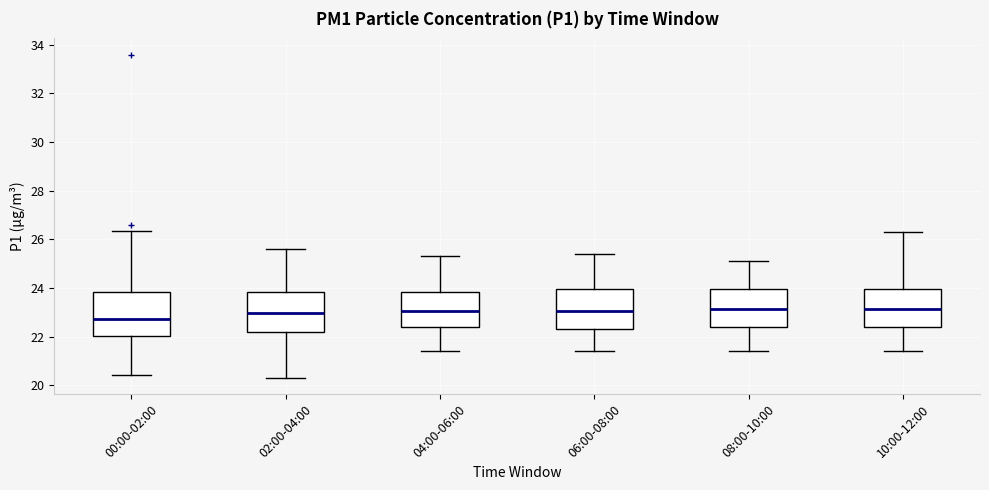

Where is the lower edge of the box for 08:00-10:00 on the y-axis? The values are not printed on the chart, so give them approximately, as read against the axis.

22.4